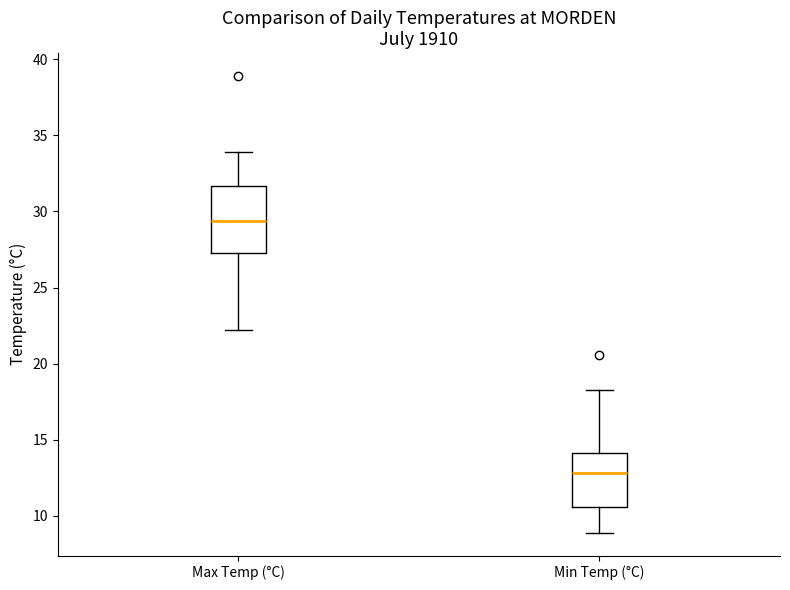

Where does the median line of the box for Min Temp (°C) sit on the y-axis? The values are not printed on the chart, so give them approximately, as read against the axis.

13.0